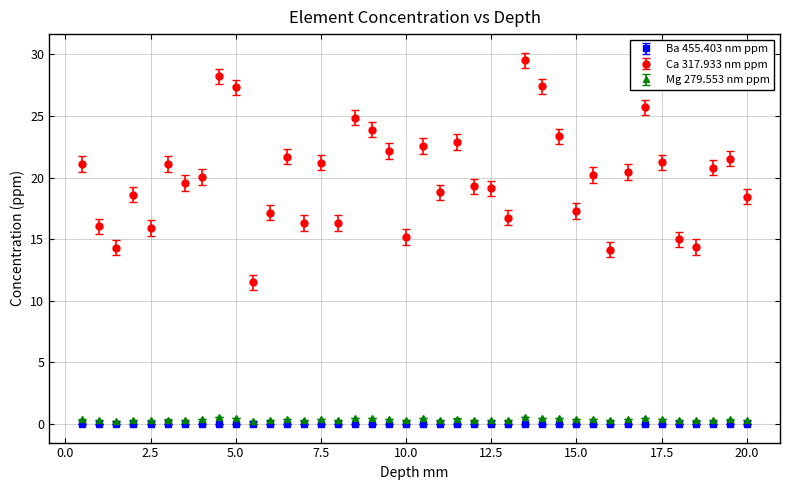

At how many categories does at least one series exceed 11?

40